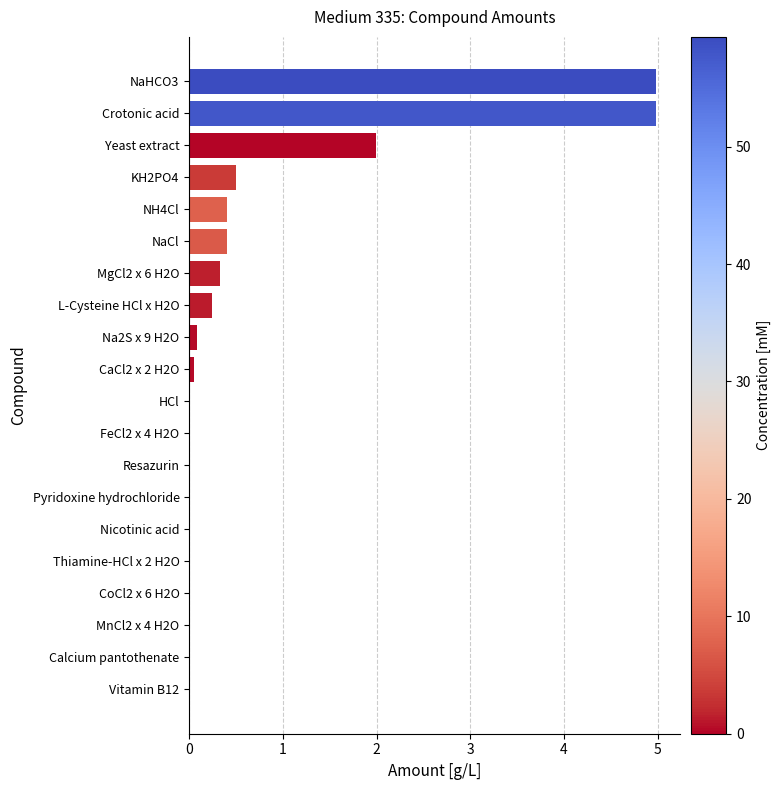

Is it true that the value at NaCl is 0.6?

False